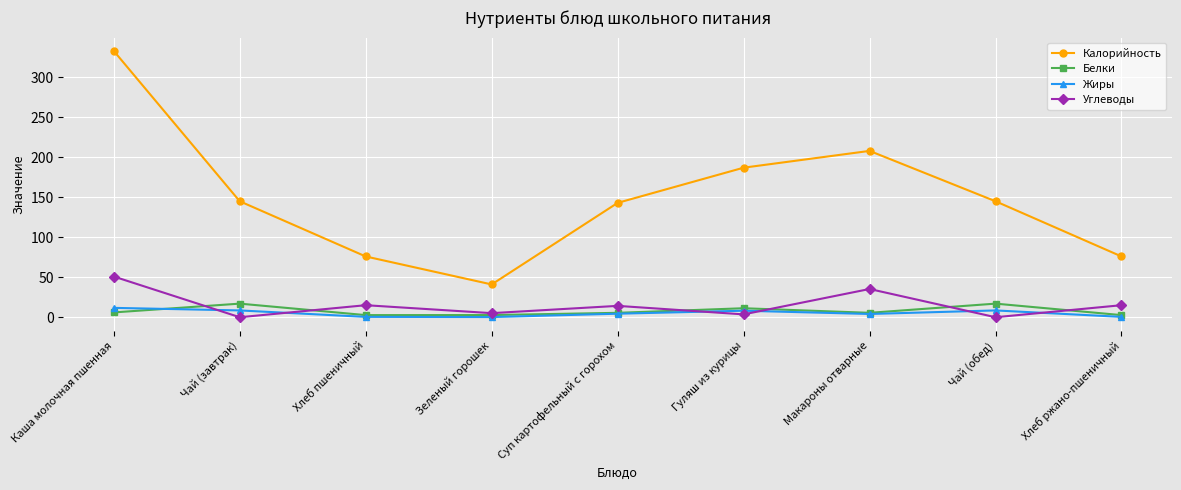

How many data points does each series have?

9